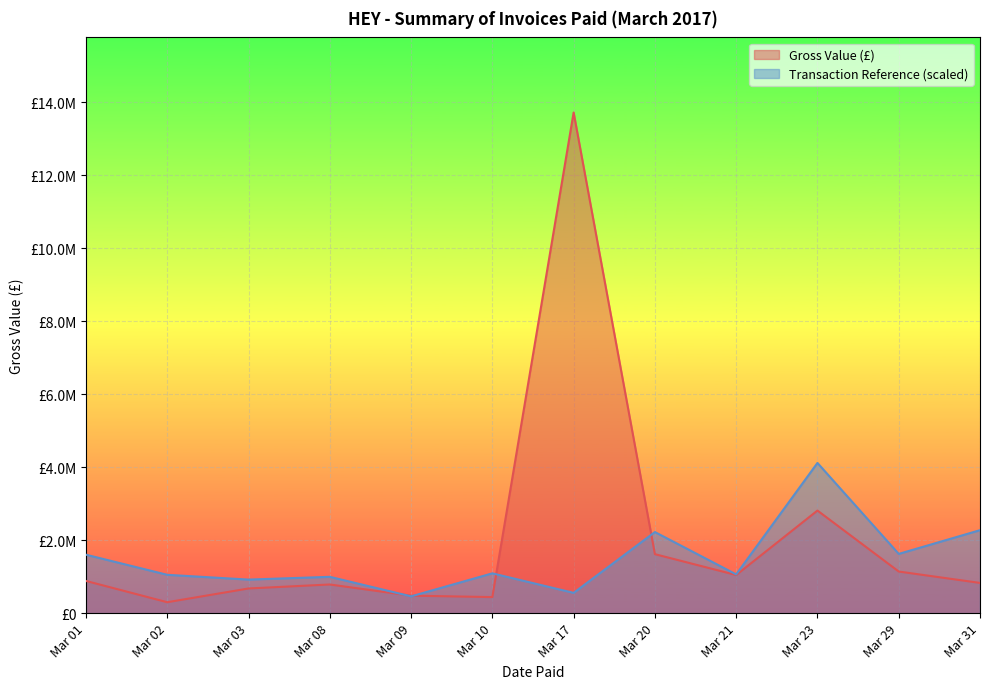

How many intersections are there between Gross Value (£) and Transaction Reference?

3